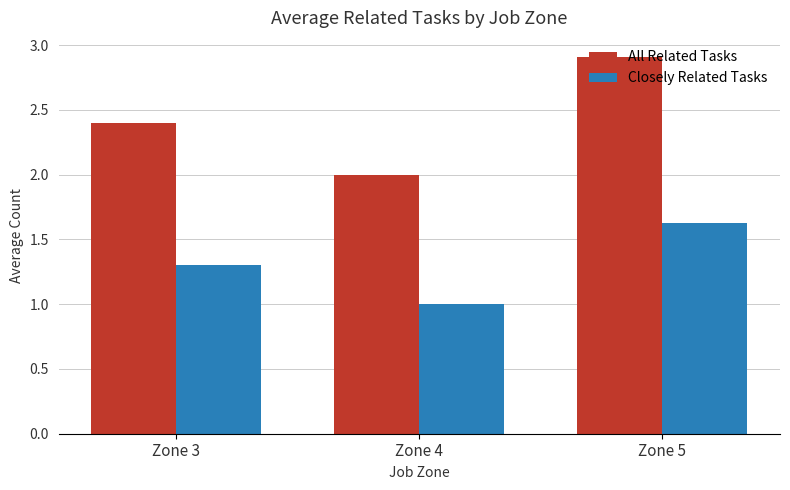

The value of Closely Related Tasks at Zone 4 is 1.0. True or false?

True